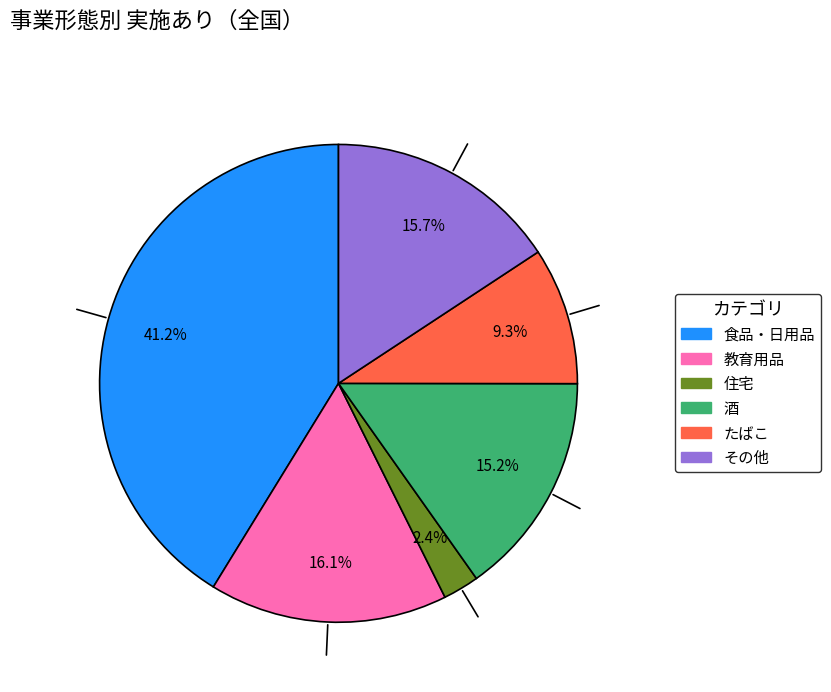

Which category has the smallest portion of the pie?

住宅